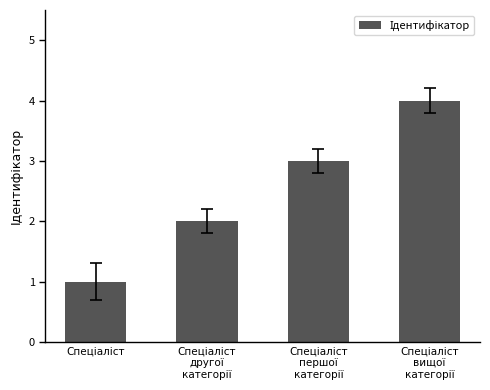

What is the difference between the maximum and minimum values?

3